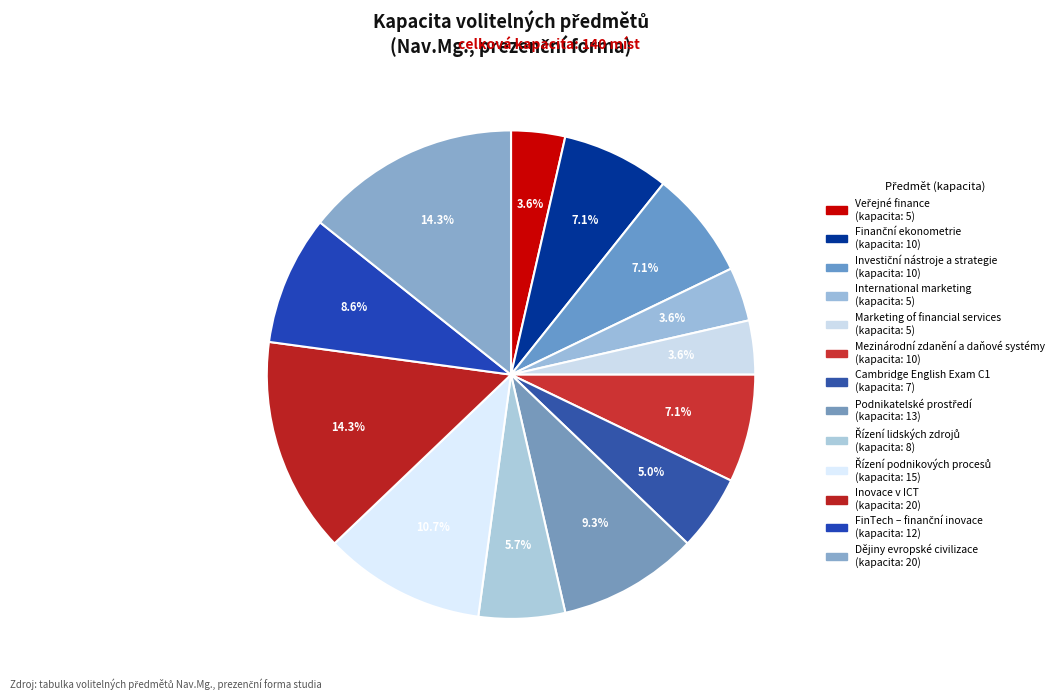

The Veřejné finance slice represents 4% of the pie. True or false?

True